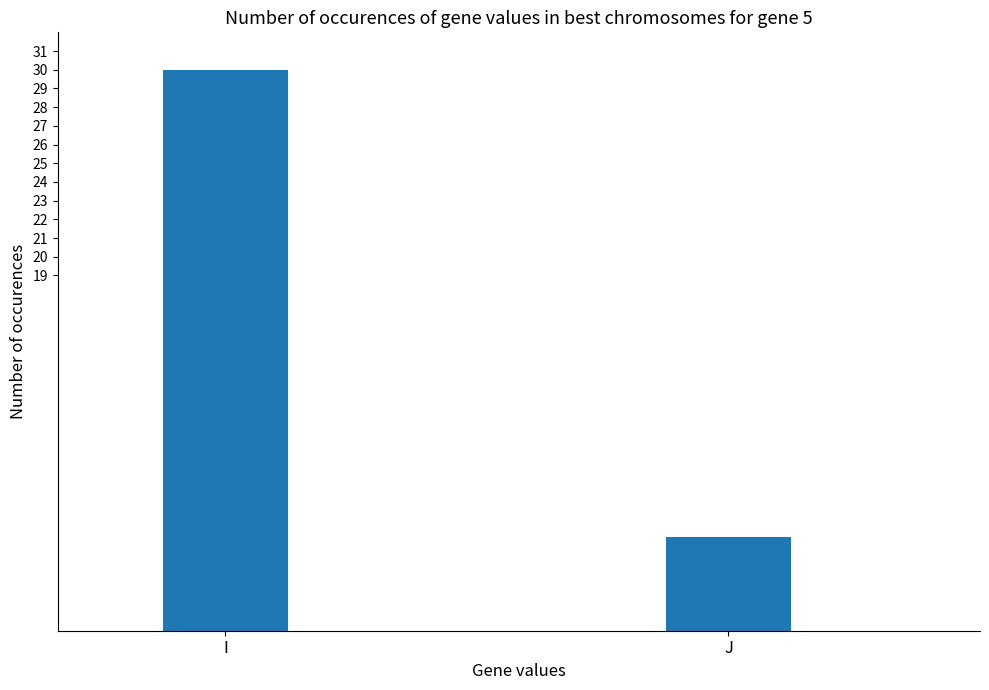

Reading left to right, what are all the values shown in this chart?

I=30	J=5